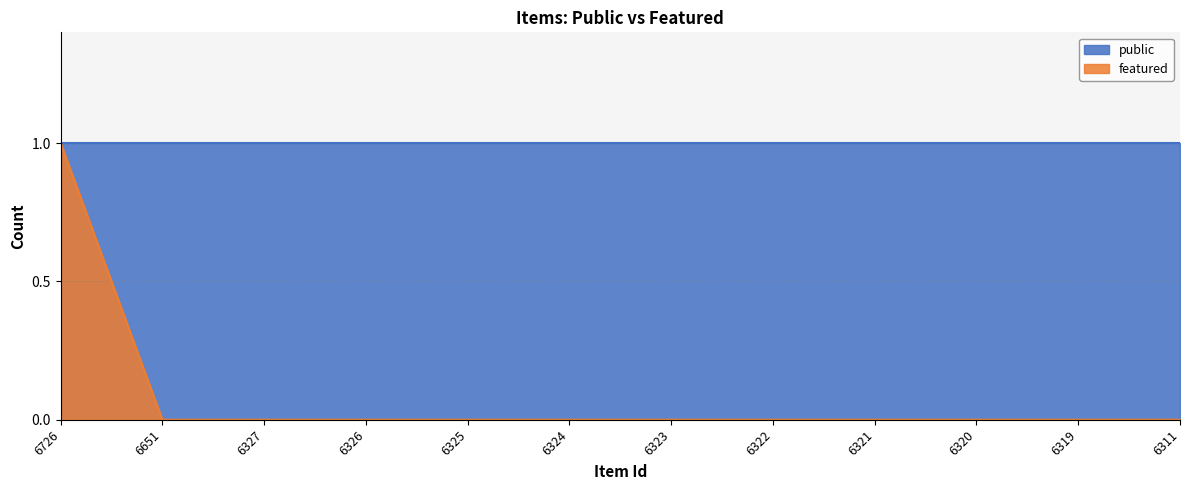

Rank the categories by value from lowest to highest.

6651, 6327, 6326, 6325, 6324, 6323, 6322, 6321, 6320, 6319, 6311, 6726